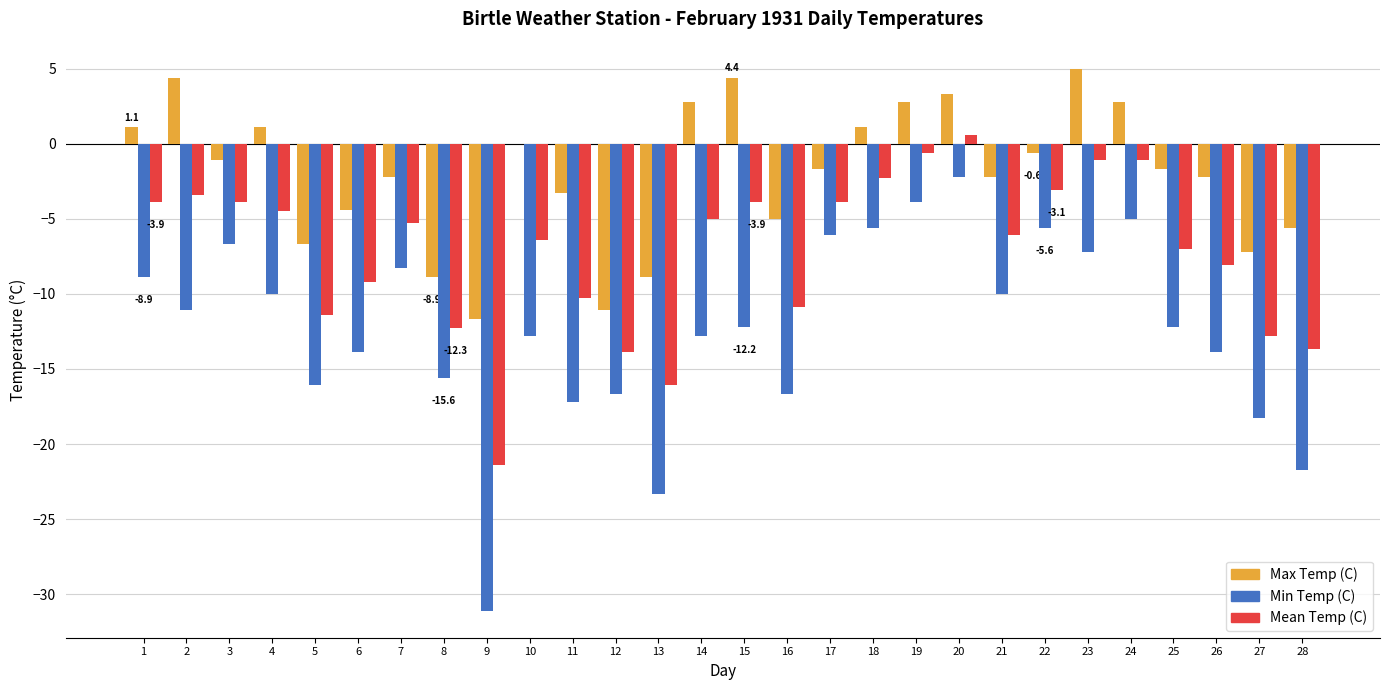

Reading right to left, transcribe all the data shown in this chart.

Max Temp (C): 28=-5.6	27=-7.2	26=-2.2	25=-1.7	24=2.8	23=5.0	22=-0.6	21=-2.2	20=3.3	19=2.8	18=1.1	17=-1.7	16=-5.0	15=4.4	14=2.8	13=-8.9	12=-11.1	11=-3.3	10=0.0	9=-11.7	8=-8.9	7=-2.2	6=-4.4	5=-6.7	4=1.1	3=-1.1	2=4.4	1=1.1
Min Temp (C): 28=-21.7	27=-18.3	26=-13.9	25=-12.2	24=-5.0	23=-7.2	22=-5.6	21=-10.0	20=-2.2	19=-3.9	18=-5.6	17=-6.1	16=-16.7	15=-12.2	14=-12.8	13=-23.3	12=-16.7	11=-17.2	10=-12.8	9=-31.1	8=-15.6	7=-8.3	6=-13.9	5=-16.1	4=-10.0	3=-6.7	2=-11.1	1=-8.9
Mean Temp (C): 28=-13.7	27=-12.8	26=-8.1	25=-7.0	24=-1.1	23=-1.1	22=-3.1	21=-6.1	20=0.6	19=-0.6	18=-2.3	17=-3.9	16=-10.9	15=-3.9	14=-5.0	13=-16.1	12=-13.9	11=-10.3	10=-6.4	9=-21.4	8=-12.3	7=-5.3	6=-9.2	5=-11.4	4=-4.5	3=-3.9	2=-3.4	1=-3.9